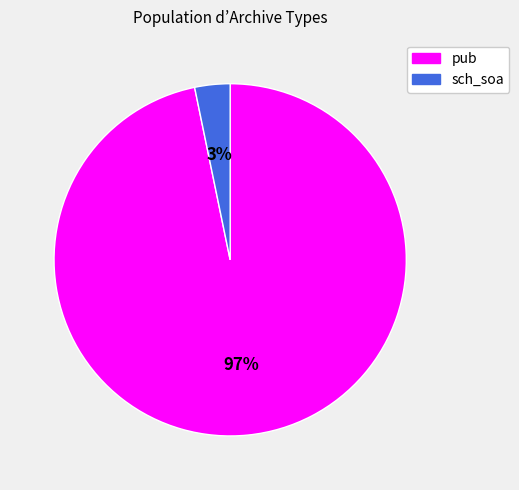

Count the number of slices in the pie.

2